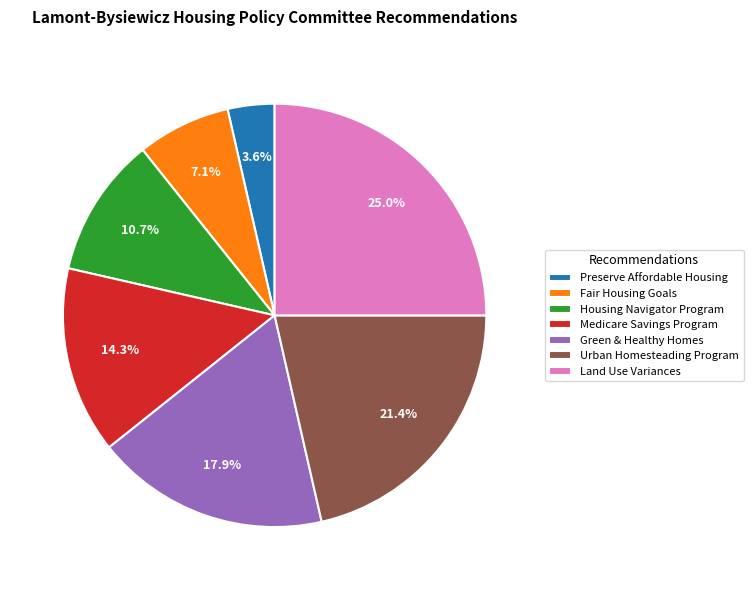

Is Urban Homesteading Program the majority of the pie?

No